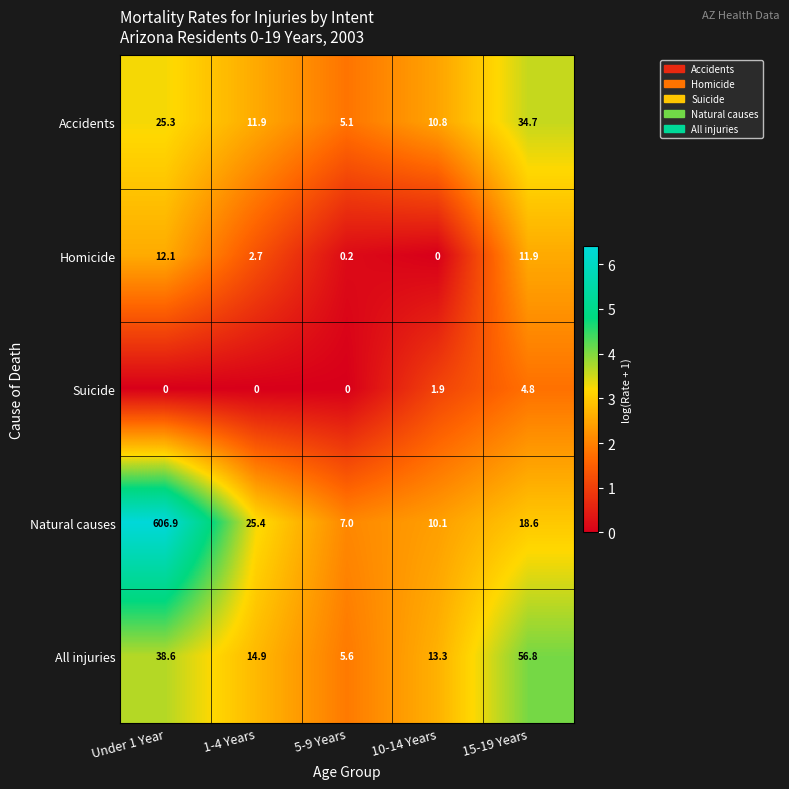

What is the difference between the maximum and second lowest values in the Accidents series?

23.9